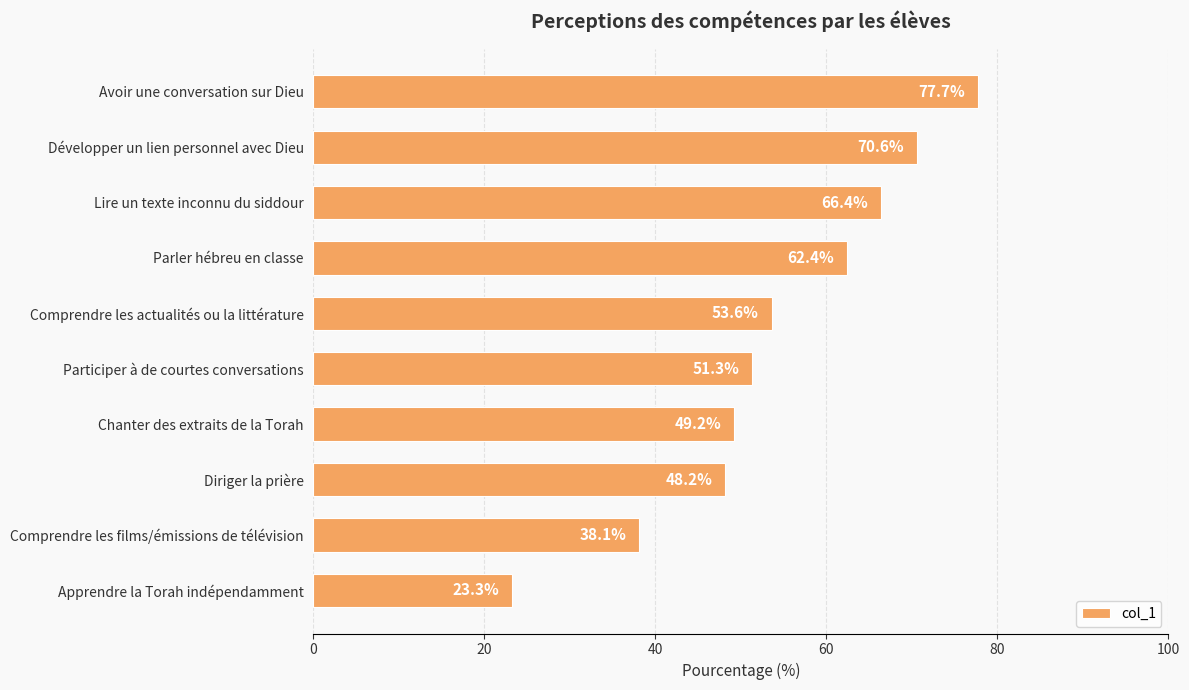

What is the change in value from Développer un lien personnel avec Dieu to Comprendre les actualités ou la littérature?

-17.0